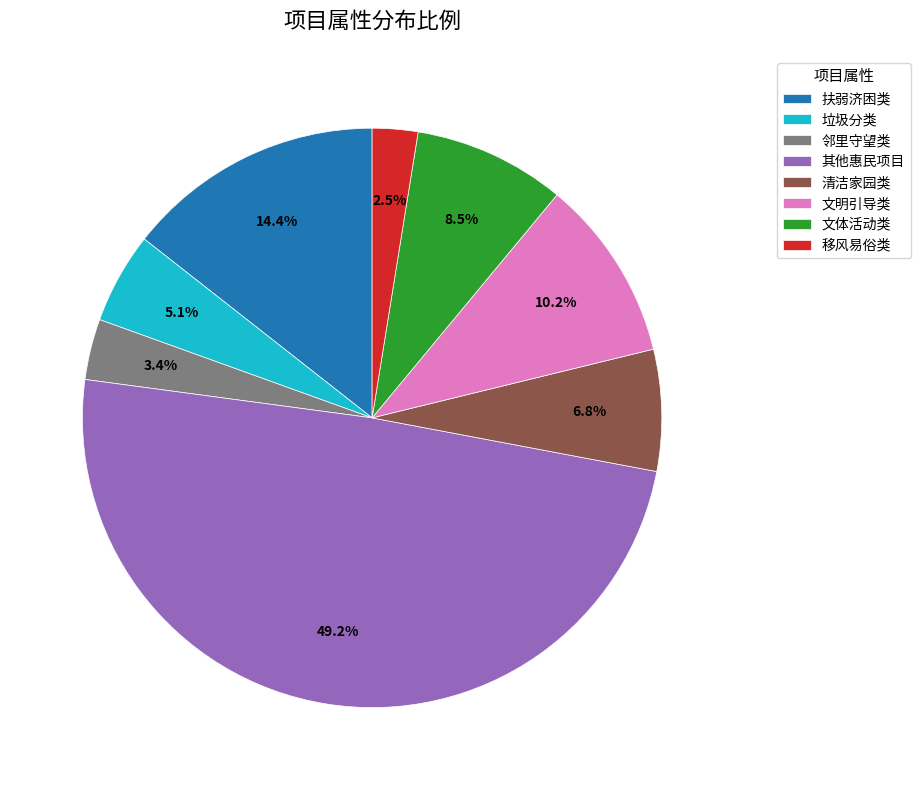

Is it true that 邻里守望类 is 3% of the pie?

True